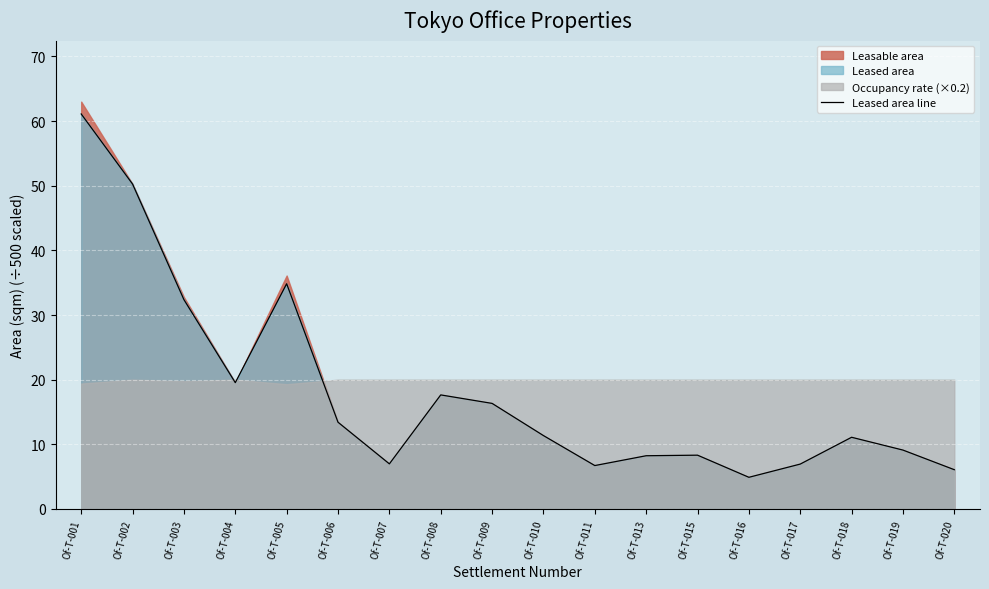

What is the ratio of the value at Of-T-001 to the value at Of-T-006?

4.6